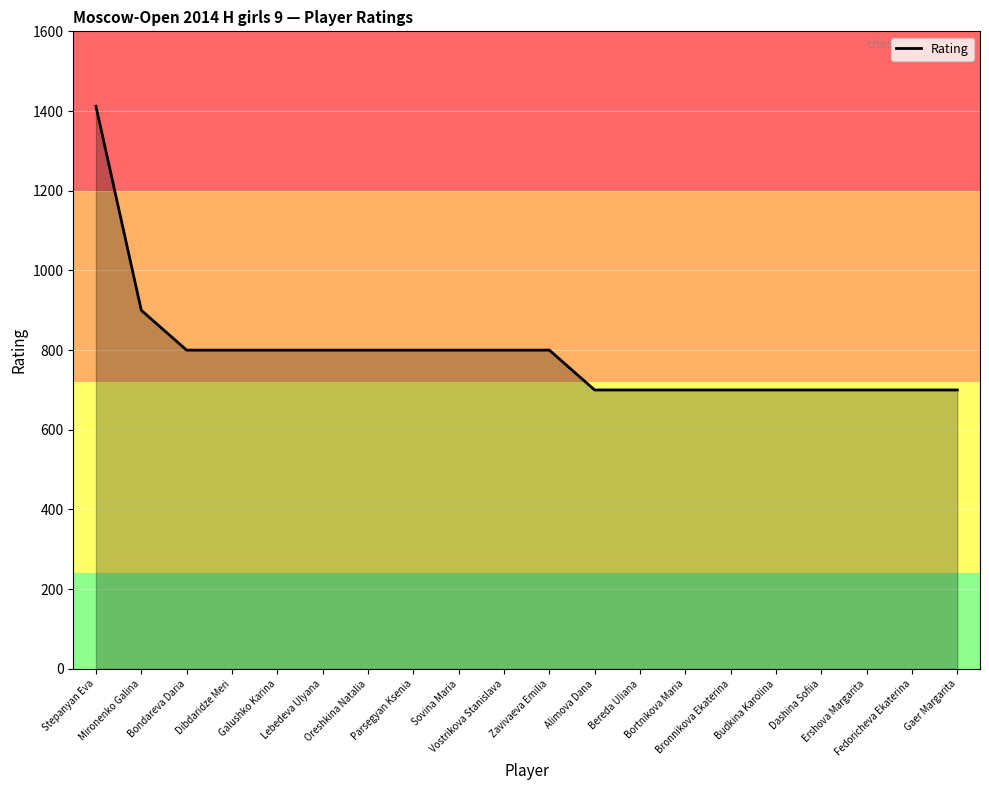

Between Gaer Margarita and Stepanyan Eva, which is larger?

Stepanyan Eva